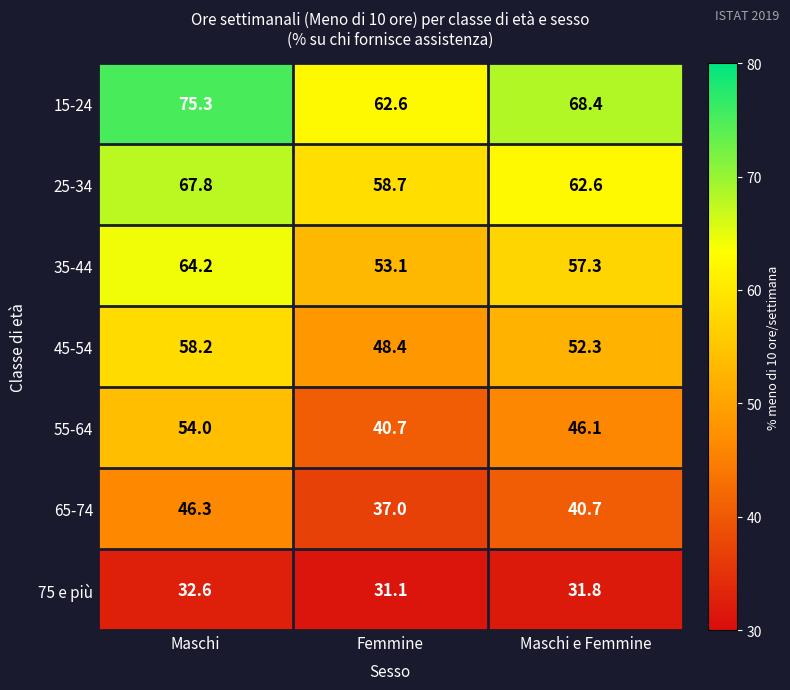

What is the total value across all series at Maschi e Femmine?

359.2